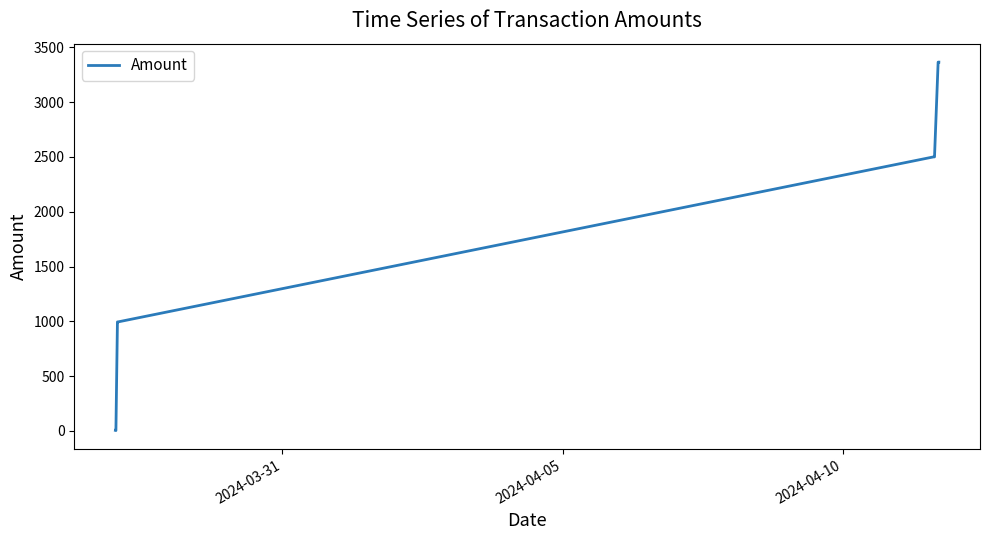

What is the difference between the second highest and second lowest values?

3359.5